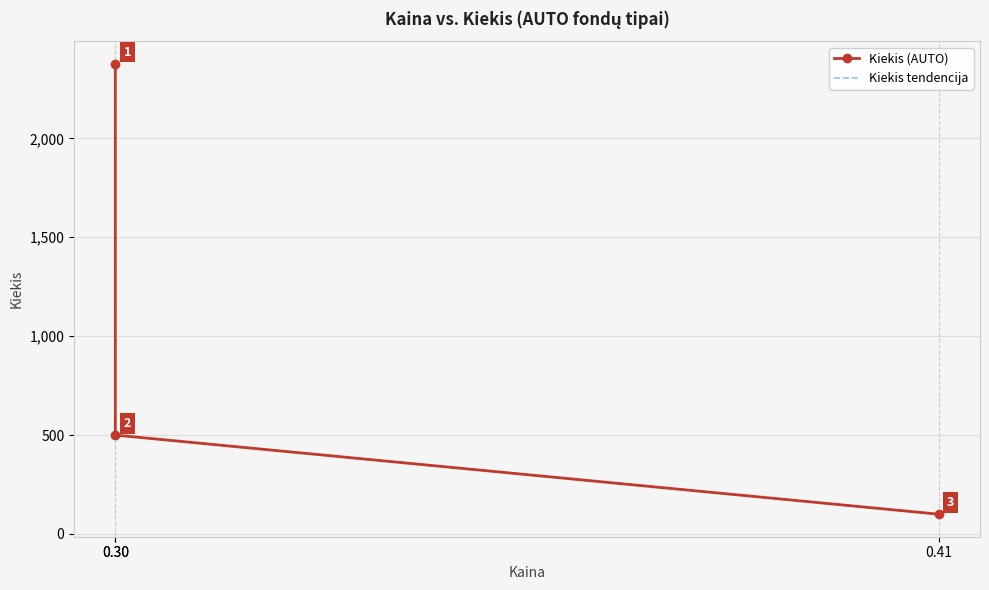

What is the sum of all Kiekis (AUTO) values?

2976